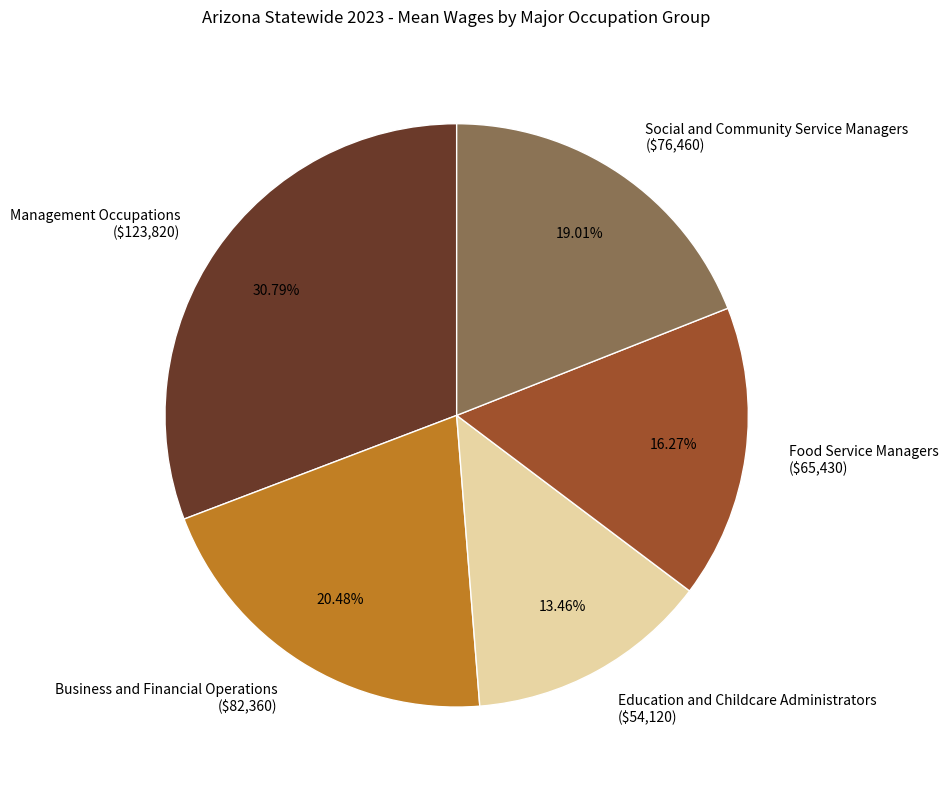

Is there any slice that represents more than half of the pie?

No